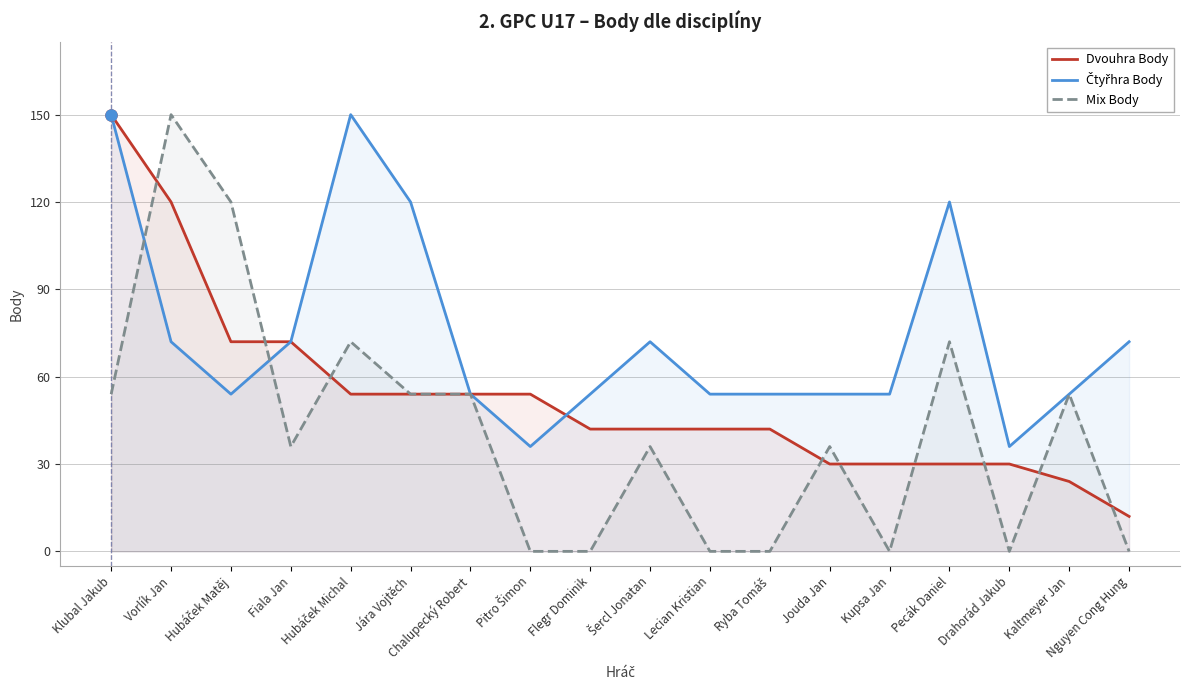

What is the difference between the highest and lowest values at Jouda Jan?

24